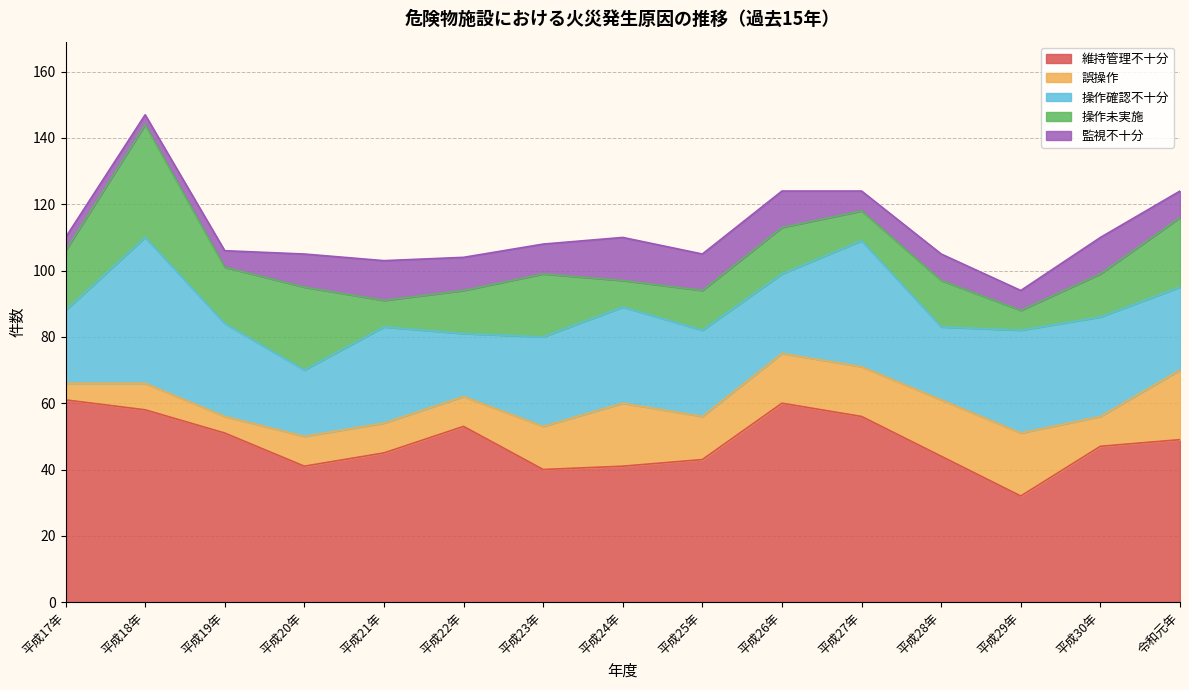

What is the average value of the 操作未実施 series?

15